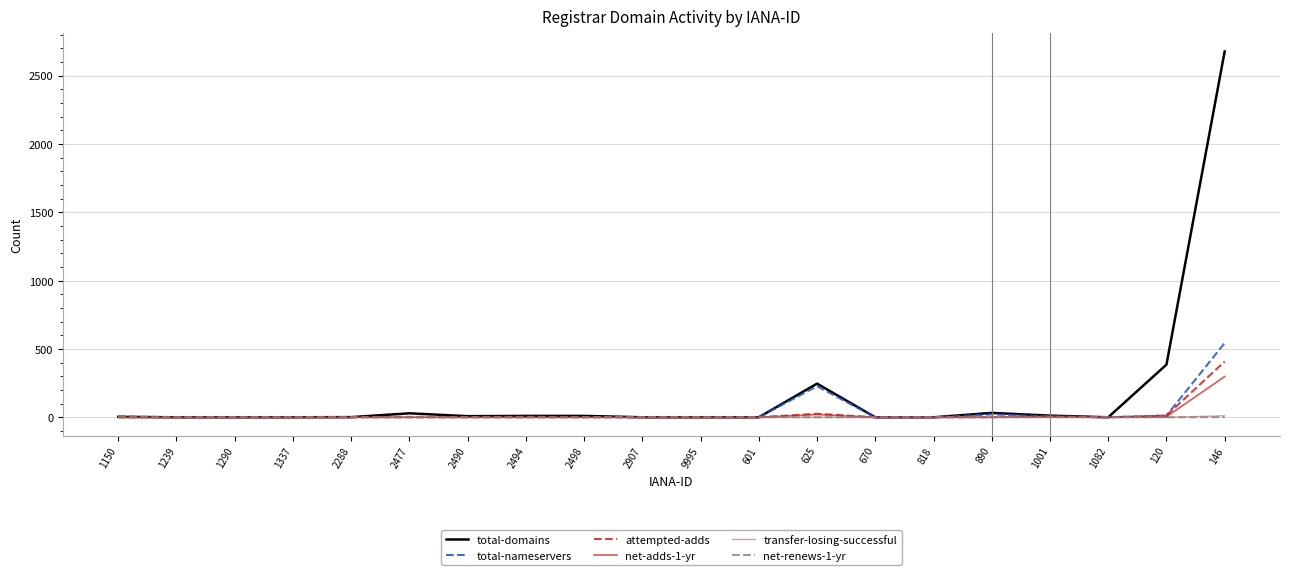

How many lines are shown in the chart?

6